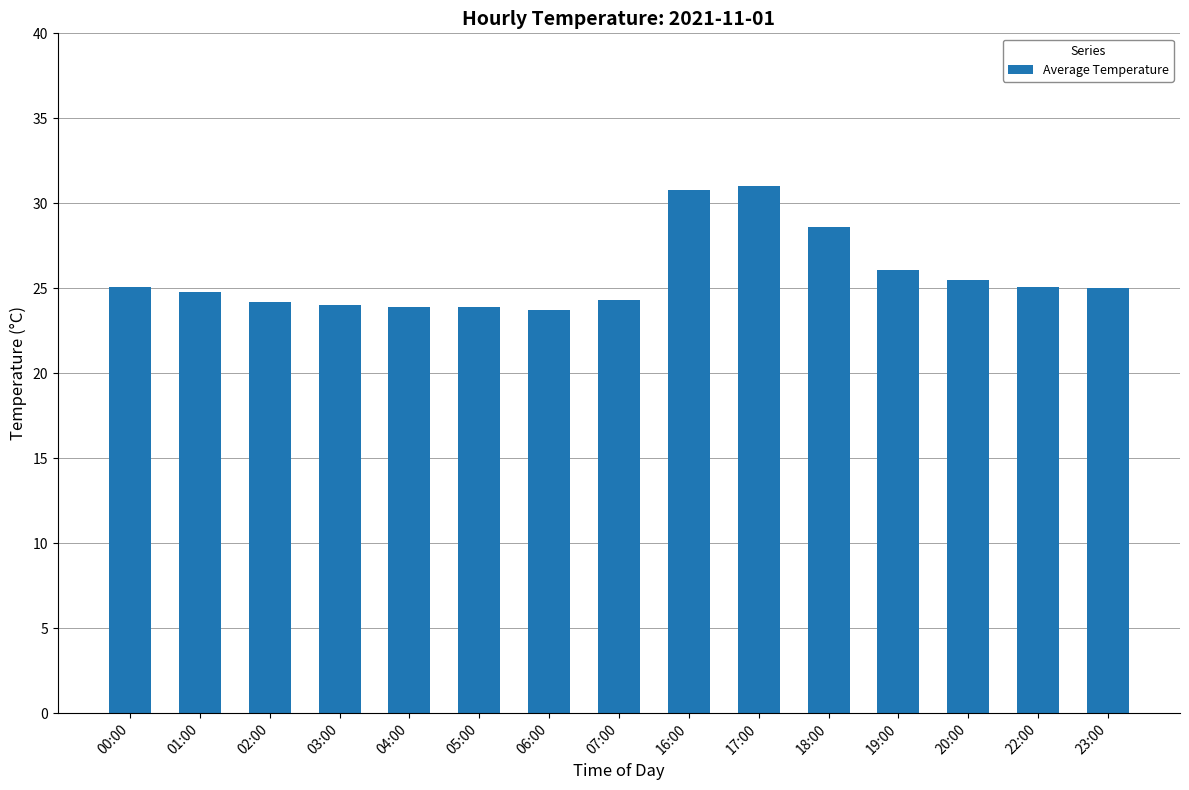

Does the chart contain any negative values?

No